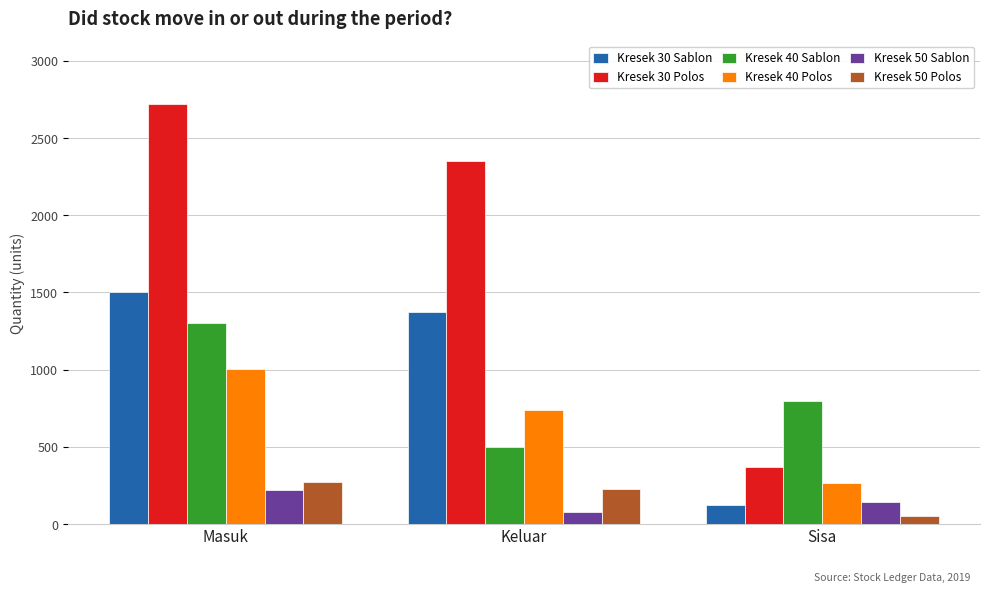

True or false: Kresek 40 Polos has a value of 199 at Keluar.

False